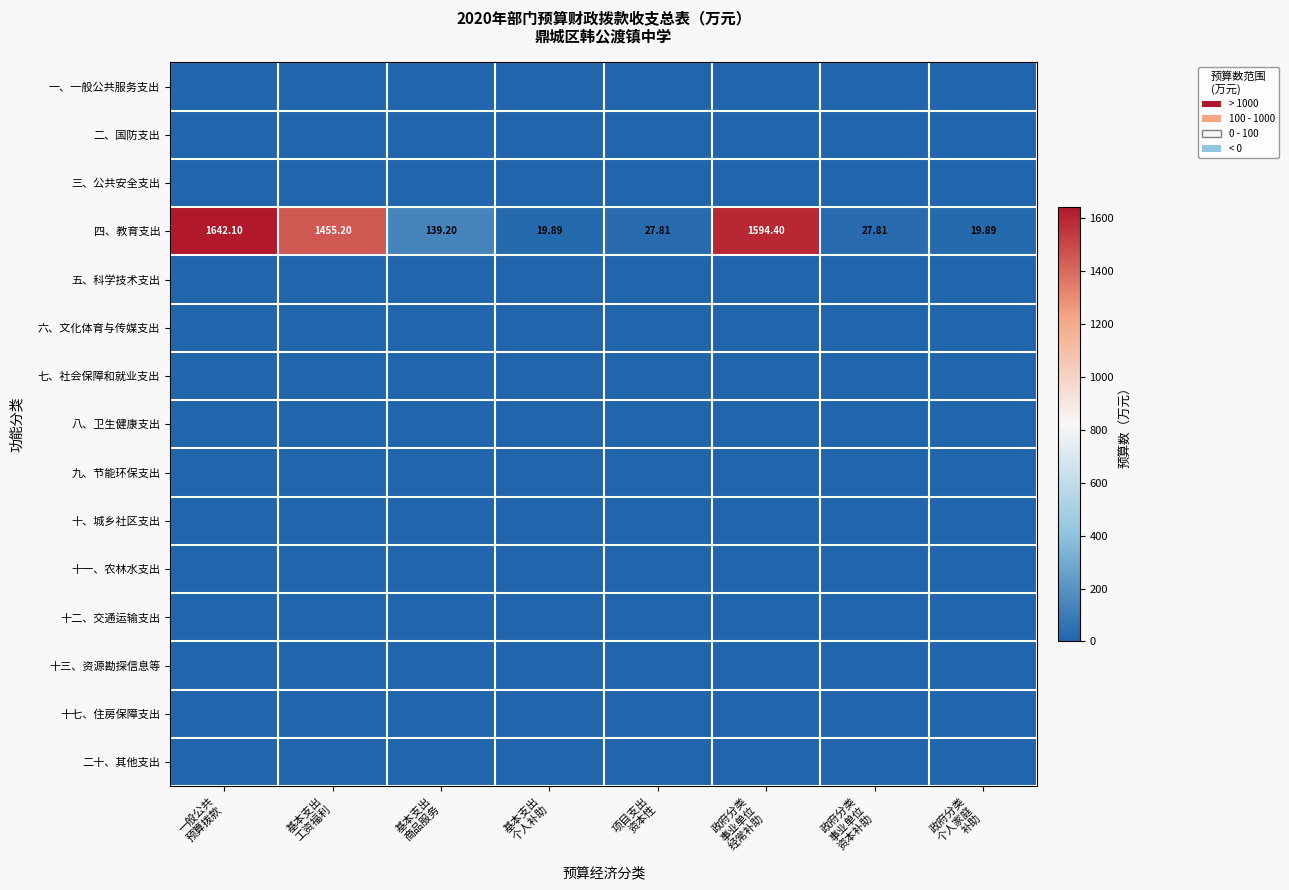

The 十三、资源勘探信息等 series shows 0.0 at 政府分类 个人家庭 补助. True or false?

True